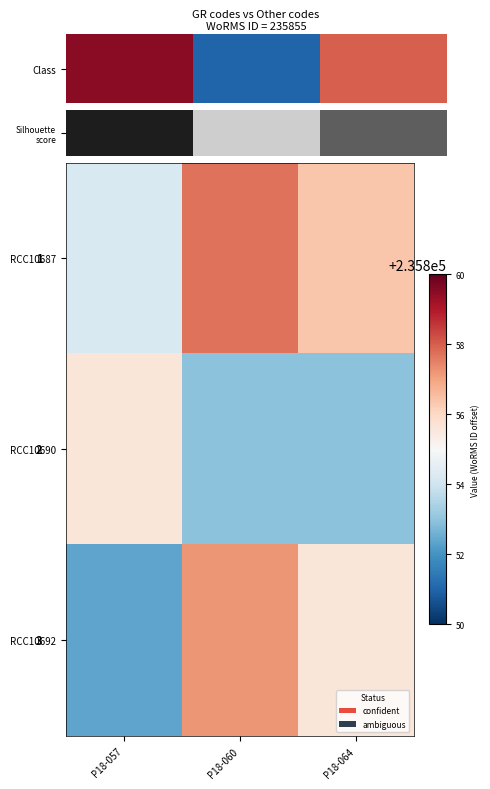

What is the minimum value shown in the chart?

235852.3